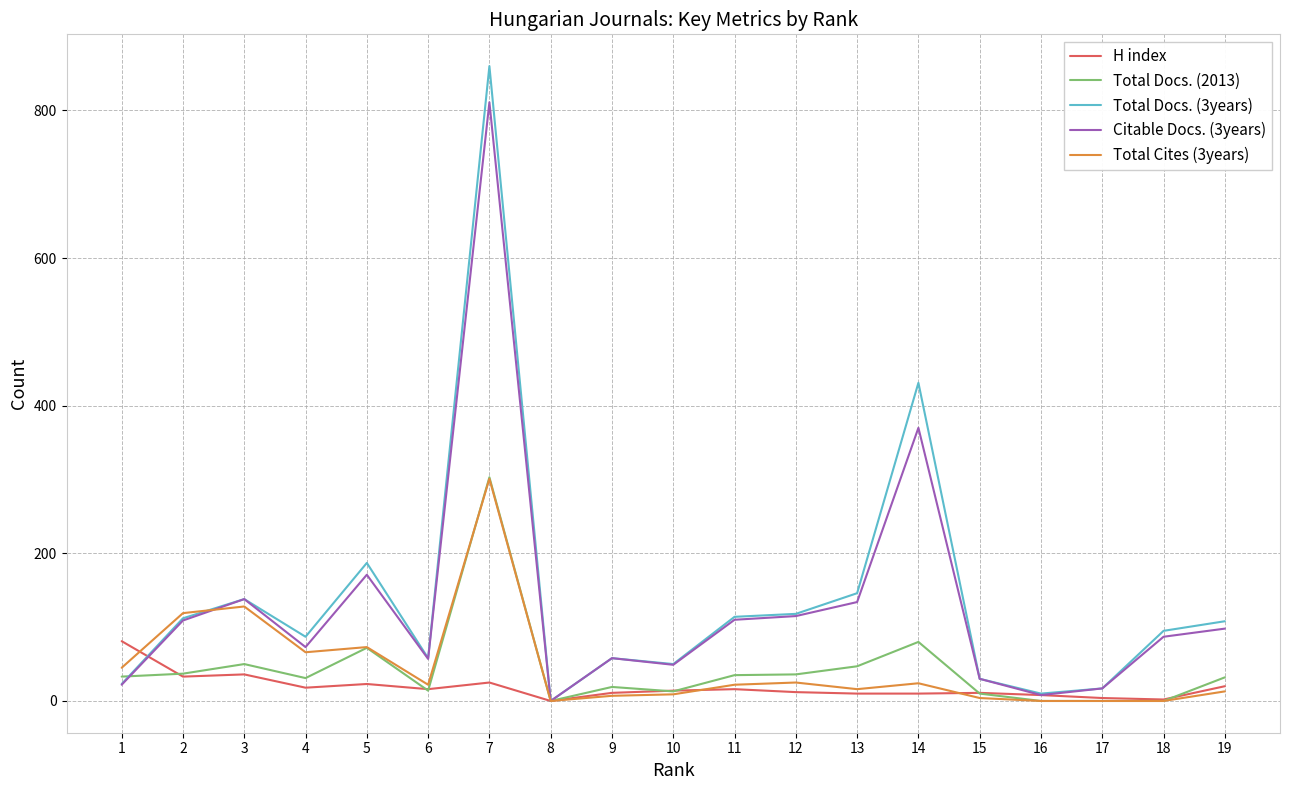

Between which two adjacent categories do H index and Citable Docs. (3years) first intersect?

1 and 2